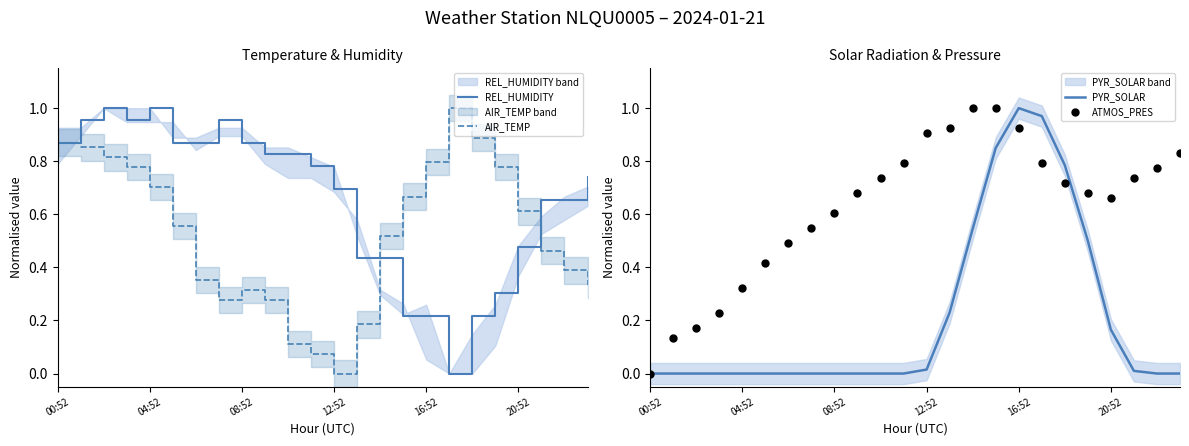

Which series has the widest spread of Y values?

REL_HUMIDITY